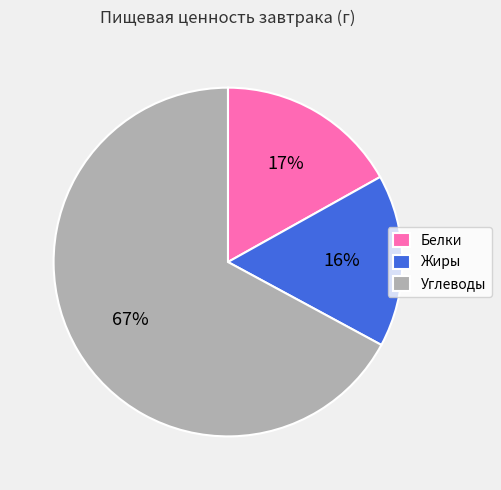

Between Белки and Углеводы, which is larger?

Углеводы